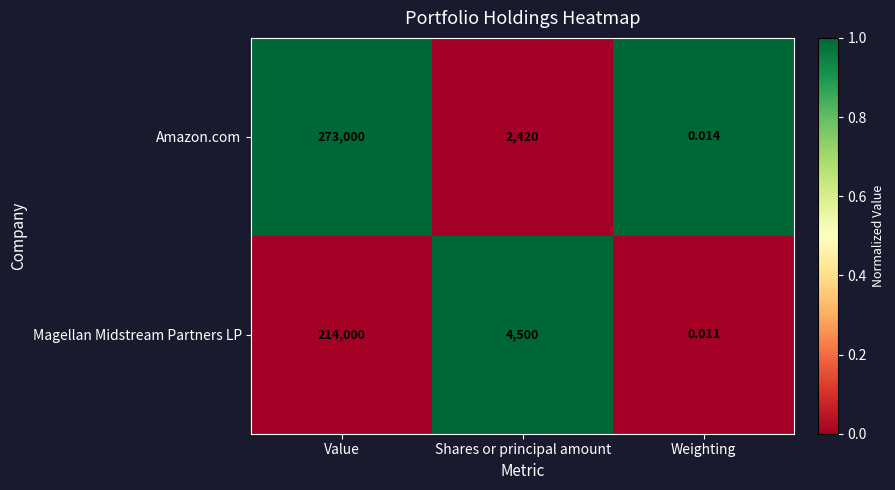

Which series has the largest total across all categories?

Amazon.com